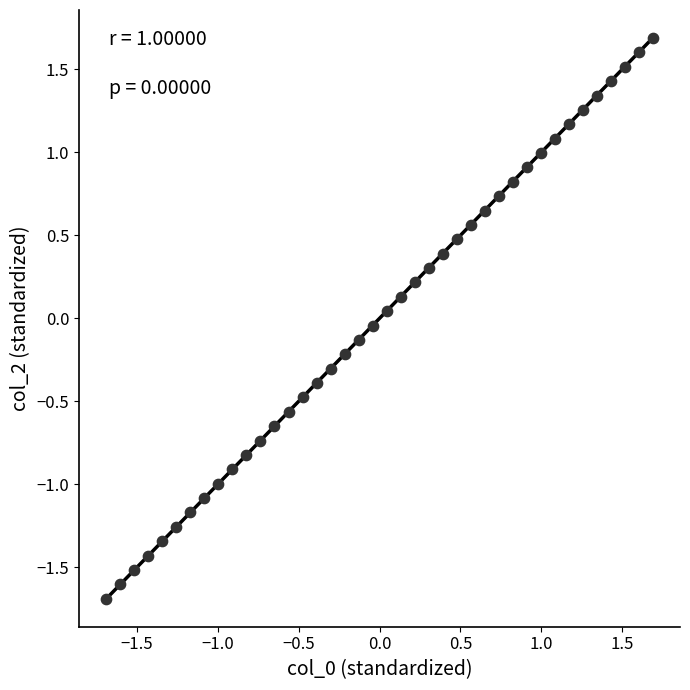

What is the range of Y values (max minus min)?

3.4